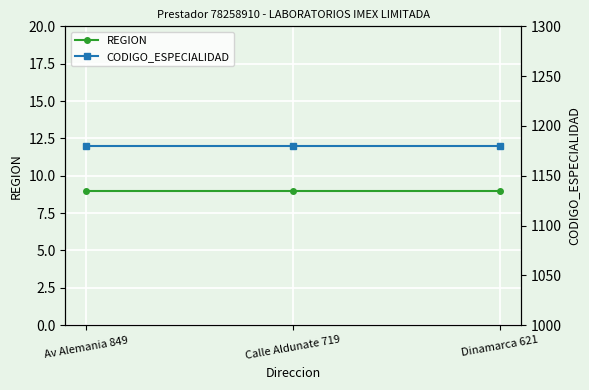

Reading left to right, list all the values displayed in this chart.

REGION: Av Alemania 849=9	Calle Aldunate 719=9	Dinamarca 621=9
CODIGO_ESPECIALIDAD: Av Alemania 849=1180	Calle Aldunate 719=1180	Dinamarca 621=1180